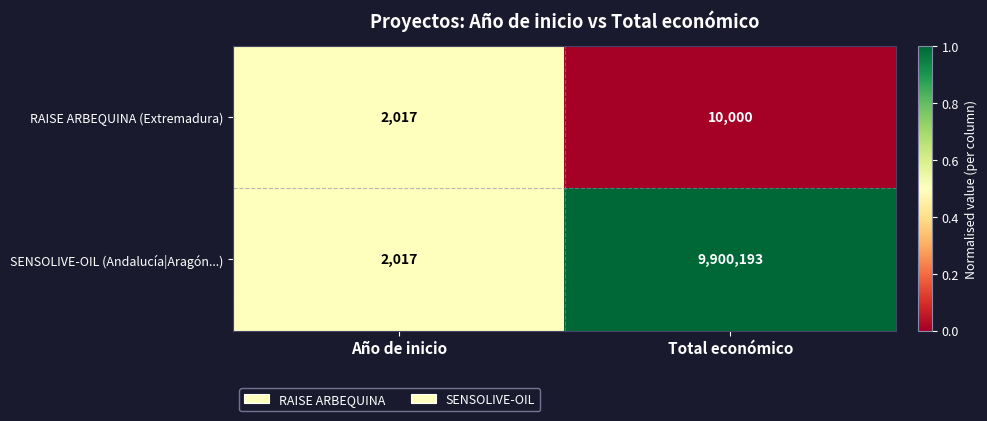

Read the RAISE ARBEQUINA (Extremadura) value at Año de inicio, to the nearest 10.

2020